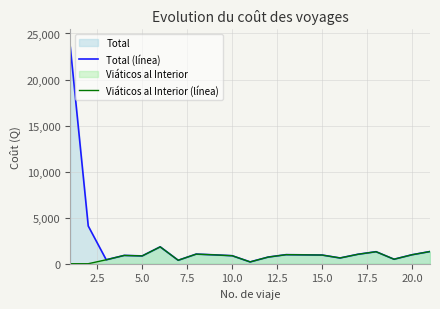

How many values in Viáticos al Interior (línea) are above zero?

18